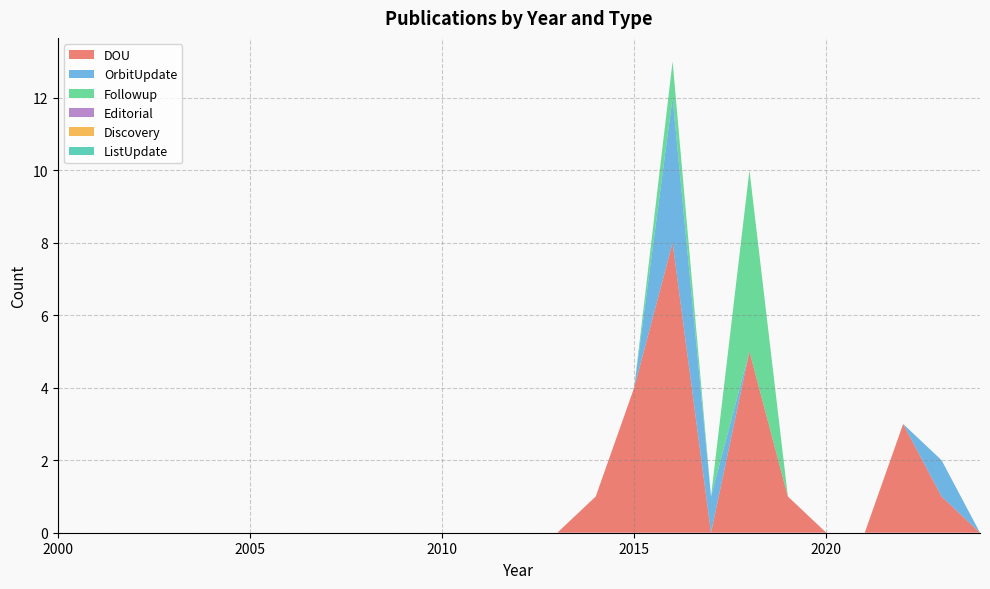

Reading left to right, what are all the values shown in this chart?

DOU: 0	0	0	0	0	0	0	0	0	0	0	0	0	0	1	4	8	0	5	1	0	0	3	1	0
OrbitUpdate: 0	0	0	0	0	0	0	0	0	0	0	0	0	0	0	0	4	1	0	0	0	0	0	1	0
Followup: 0	0	0	0	0	0	0	0	0	0	0	0	0	0	0	0	1	0	5	0	0	0	0	0	0
Editorial: 0	0	0	0	0	0	0	0	0	0	0	0	0	0	0	0	0	0	0	0	0	0	0	0	0
Discovery: 0	0	0	0	0	0	0	0	0	0	0	0	0	0	0	0	0	0	0	0	0	0	0	0	0
ListUpdate: 0	0	0	0	0	0	0	0	0	0	0	0	0	0	0	0	0	0	0	0	0	0	0	0	0